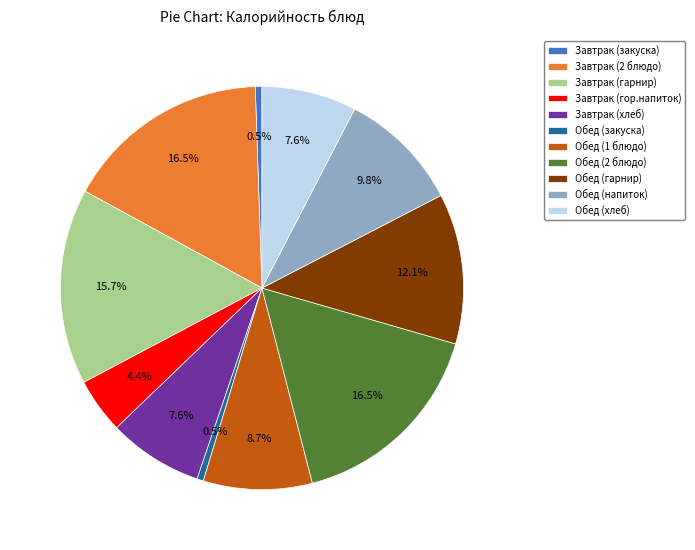

Does any single category account for the majority?

No